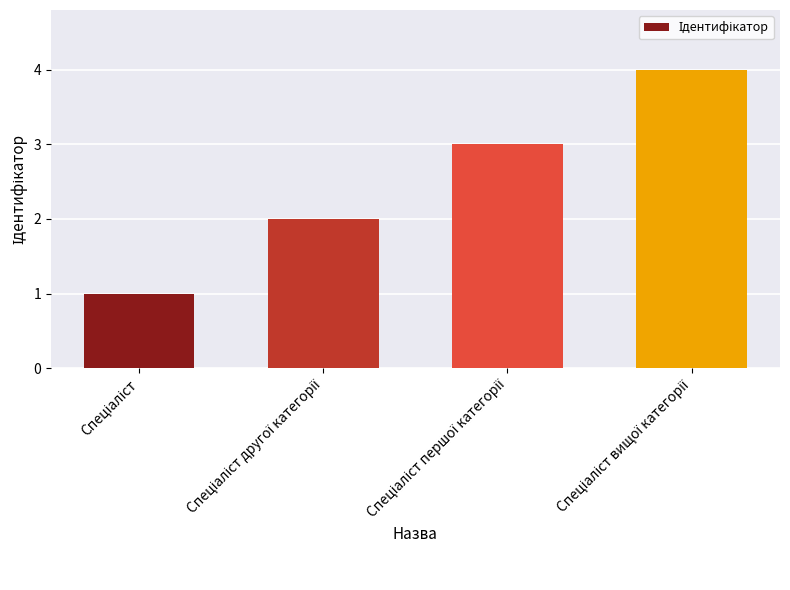

What is the greatest value displayed?

4